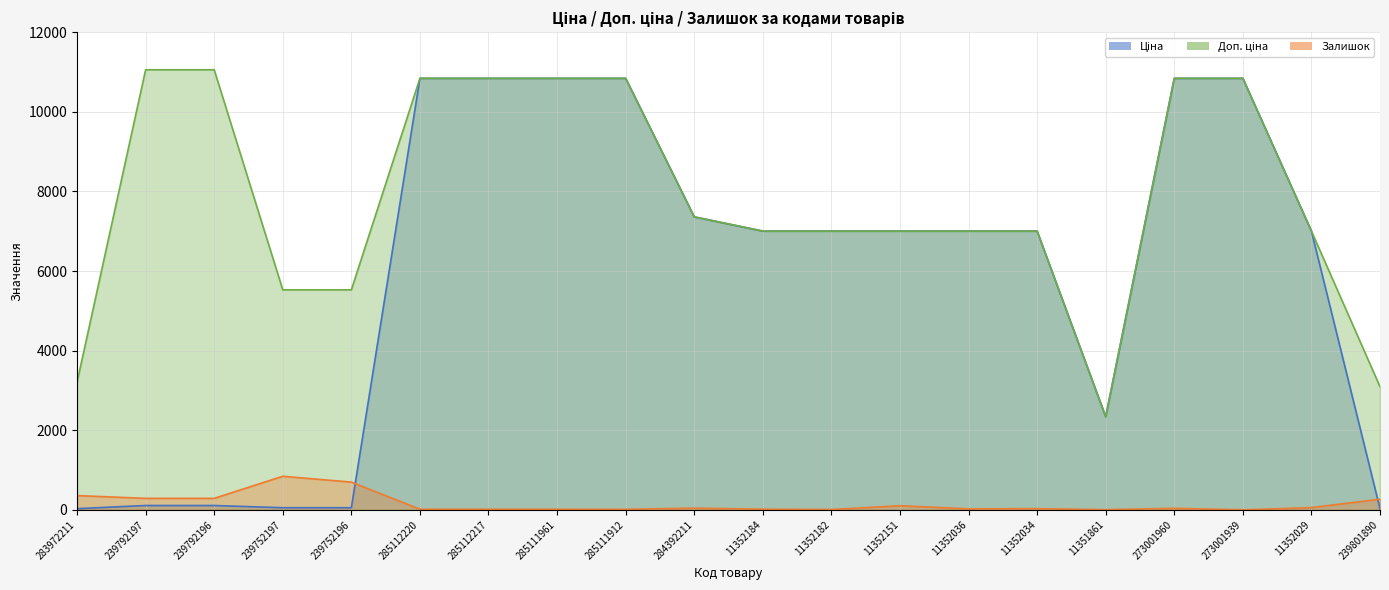

How many distinct data groups are displayed?

3